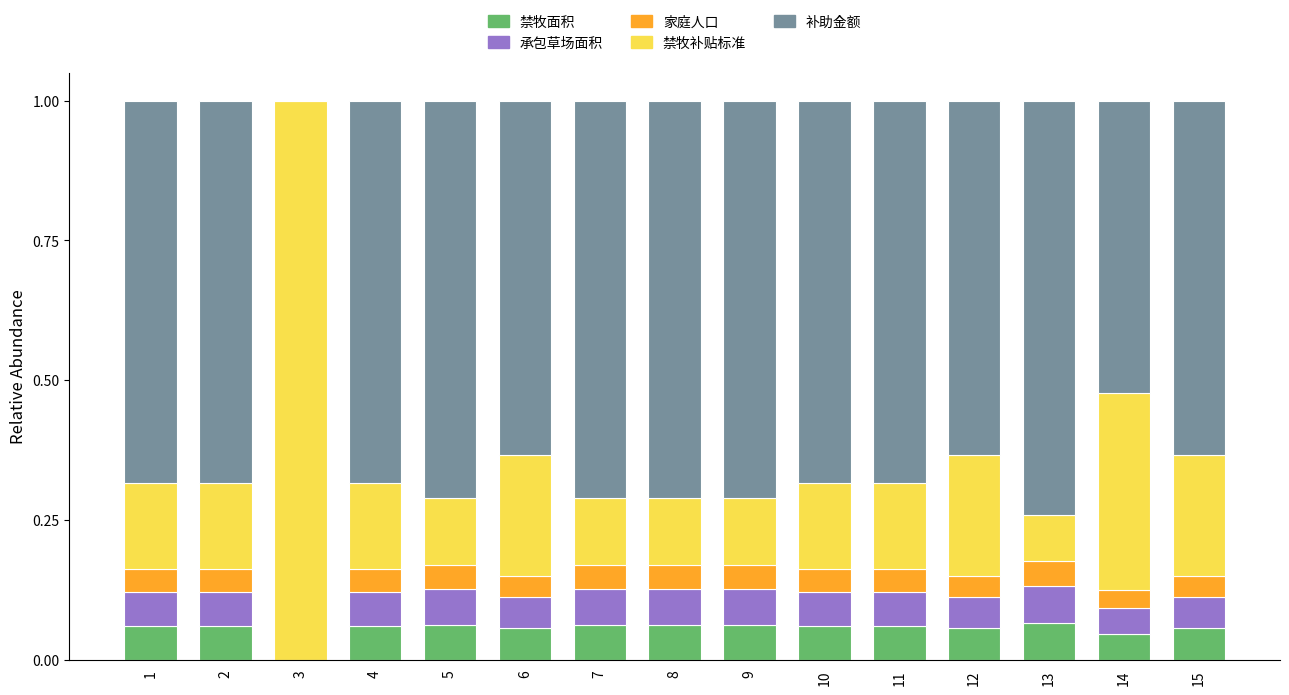

True or false: 禁牧面积 has a value of 0.0 at 14.

True